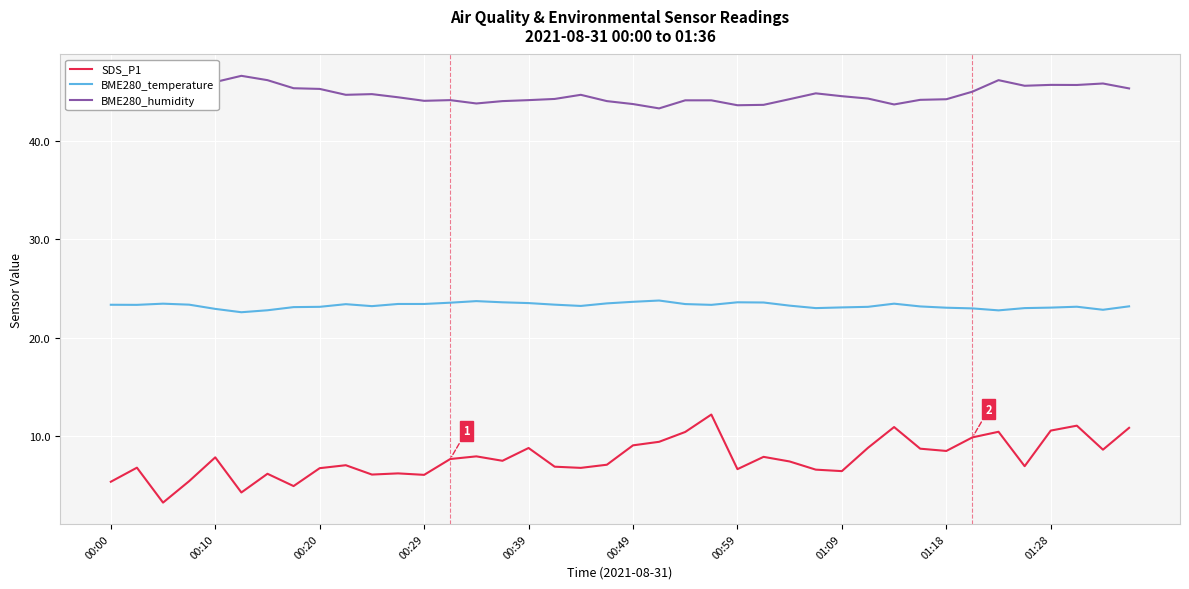

True or false: SDS_P1 and BME280_temperature intersect in this chart.

False